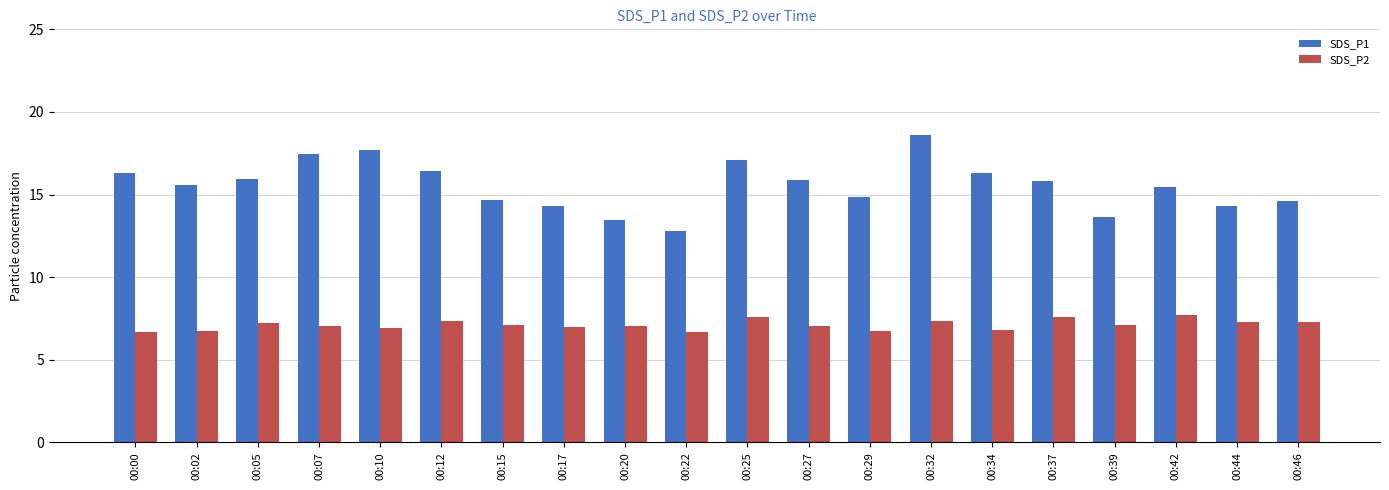

What is the difference between the second highest and second lowest values in the SDS_P1 series?

4.2